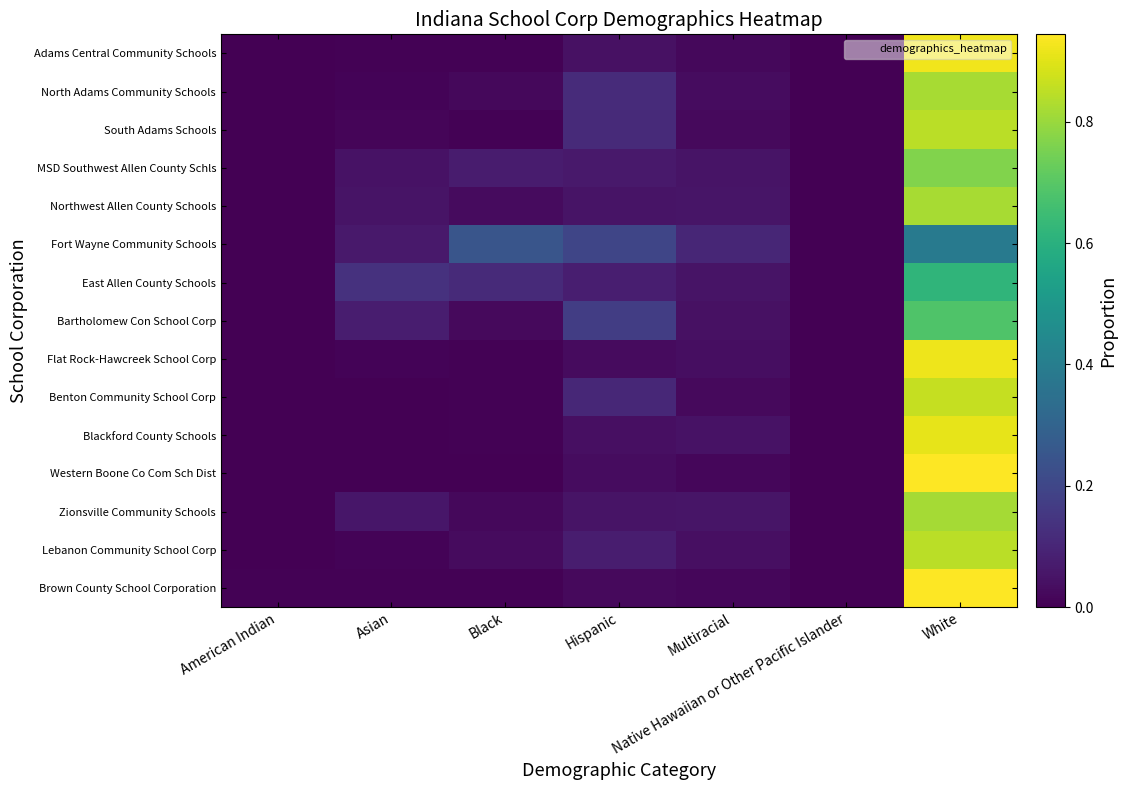

Reading left to right, list all the values displayed in this chart.

Adams Central Community Schools: American Indian=0.0	Asian=0.0	Black=0.0	Hispanic=0.0	Multiracial=0.0	Native Hawaiian or Other Pacific Islander=0.0	White=0.9
North Adams Community Schools: American Indian=0.0	Asian=0.0	Black=0.0	Hispanic=0.1	Multiracial=0.0	Native Hawaiian or Other Pacific Islander=0.0	White=0.8
South Adams Schools: American Indian=0.0	Asian=0.0	Black=0.0	Hispanic=0.1	Multiracial=0.0	Native Hawaiian or Other Pacific Islander=0.0	White=0.8
MSD Southwest Allen County Schls: American Indian=0.0	Asian=0.0	Black=0.1	Hispanic=0.1	Multiracial=0.1	Native Hawaiian or Other Pacific Islander=0.0	White=0.8
Northwest Allen County Schools: American Indian=0.0	Asian=0.0	Black=0.0	Hispanic=0.0	Multiracial=0.1	Native Hawaiian or Other Pacific Islander=0.0	White=0.8
Fort Wayne Community Schools: American Indian=0.0	Asian=0.1	Black=0.2	Hispanic=0.2	Multiracial=0.1	Native Hawaiian or Other Pacific Islander=0.0	White=0.4
East Allen County Schools: American Indian=0.0	Asian=0.1	Black=0.1	Hispanic=0.1	Multiracial=0.1	Native Hawaiian or Other Pacific Islander=0.0	White=0.6
Bartholomew Con School Corp: American Indian=0.0	Asian=0.1	Black=0.0	Hispanic=0.2	Multiracial=0.0	Native Hawaiian or Other Pacific Islander=0.0	White=0.7
Flat Rock-Hawcreek School Corp: American Indian=0.0	Asian=0.0	Black=0.0	Hispanic=0.0	Multiracial=0.0	Native Hawaiian or Other Pacific Islander=0.0	White=0.9
Benton Community School Corp: American Indian=0.0	Asian=0.0	Black=0.0	Hispanic=0.1	Multiracial=0.0	Native Hawaiian or Other Pacific Islander=0.0	White=0.9
Blackford County Schools: American Indian=0.0	Asian=0.0	Black=0.0	Hispanic=0.0	Multiracial=0.0	Native Hawaiian or Other Pacific Islander=0.0	White=0.9
Western Boone Co Com Sch Dist: American Indian=0.0	Asian=0.0	Black=0.0	Hispanic=0.0	Multiracial=0.0	Native Hawaiian or Other Pacific Islander=0.0	White=0.9
Zionsville Community Schools: American Indian=0.0	Asian=0.1	Black=0.0	Hispanic=0.0	Multiracial=0.1	Native Hawaiian or Other Pacific Islander=0.0	White=0.8
Lebanon Community School Corp: American Indian=0.0	Asian=0.0	Black=0.0	Hispanic=0.1	Multiracial=0.0	Native Hawaiian or Other Pacific Islander=0.0	White=0.8
Brown County School Corporation: American Indian=0.0	Asian=0.0	Black=0.0	Hispanic=0.0	Multiracial=0.0	Native Hawaiian or Other Pacific Islander=0.0	White=0.9